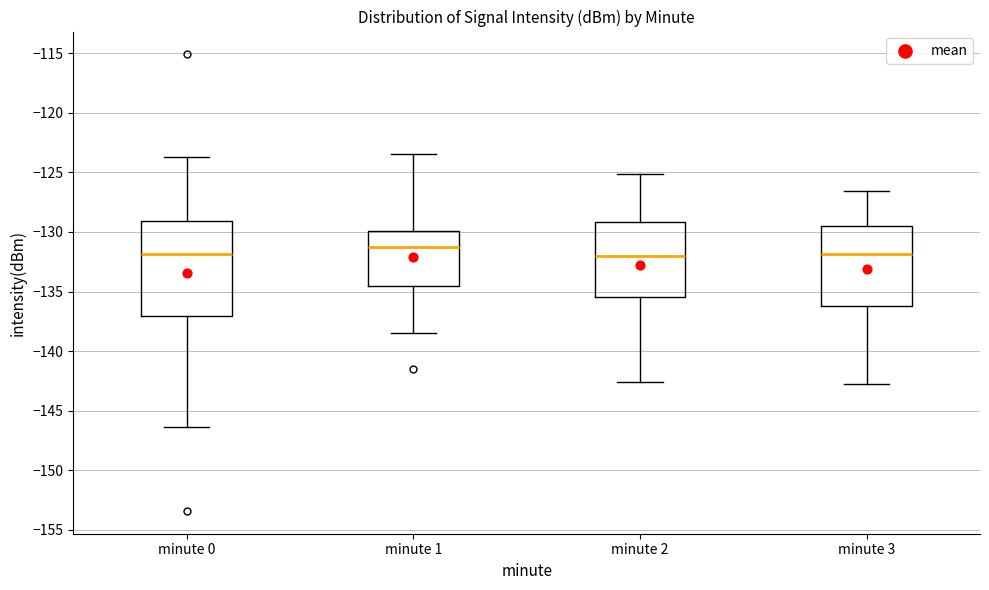

Reading left to right, transcribe this box plot: for each box, give where its median line is, the range the box spans, and where its two whiskers end, as read against the y-axis. The values are not printed on the chart, so give them approximately, as read against the axis.

minute 0: median -132.0, box -137.0 to -129.0, whiskers -146.5 to -123.5
minute 1: median -131.0, box -134.5 to -130.0, whiskers -138.5 to -123.5
minute 2: median -132.0, box -135.5 to -129.0, whiskers -142.5 to -125.0
minute 3: median -132.0, box -136.0 to -129.5, whiskers -143.0 to -126.5